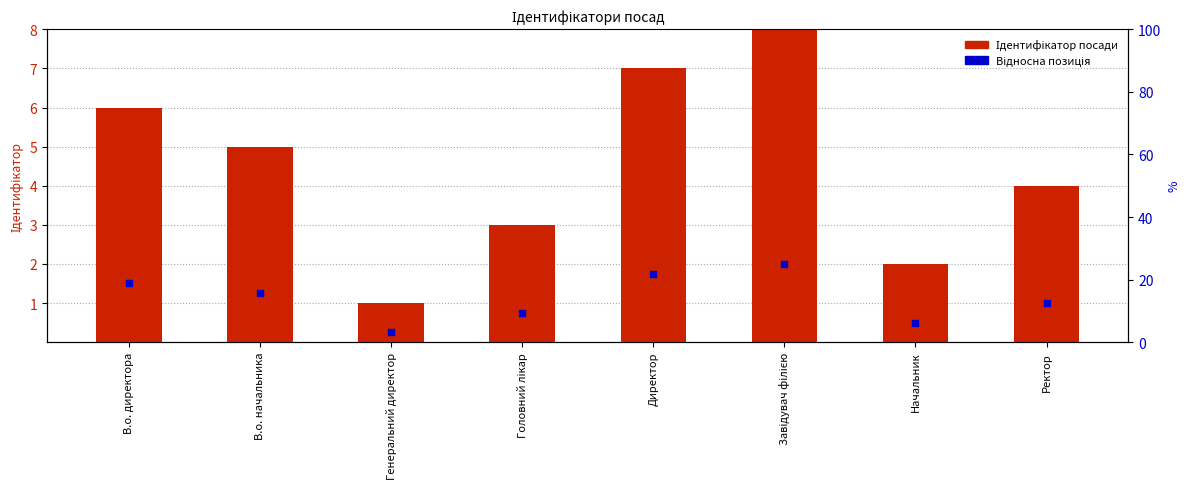

Is the value of Ідентифікатор at Директор greater than the value of Відносна позиція at Ректор?

Yes